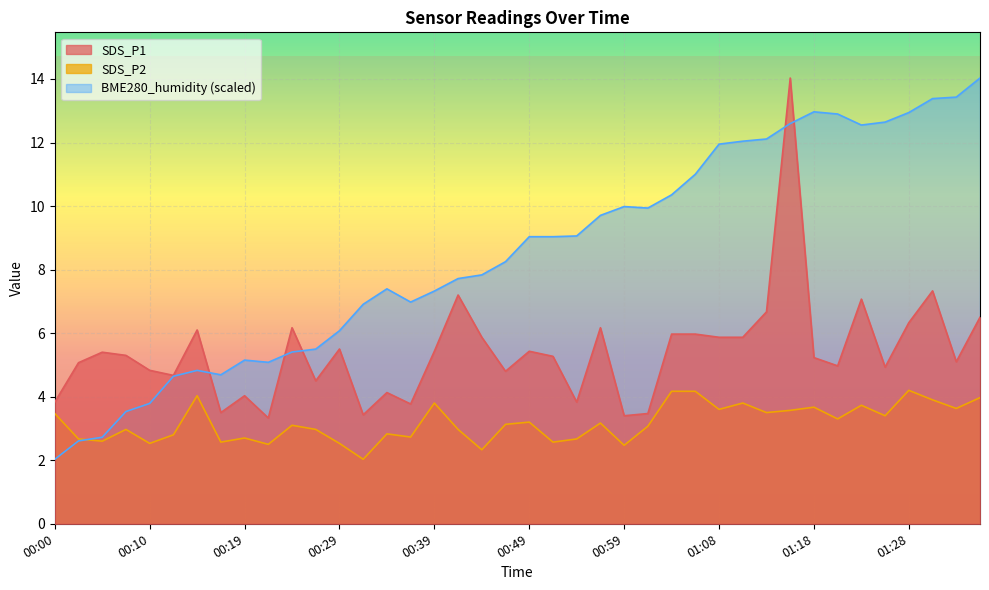

List the labels in order of SDS_P2 value, smallest first.

00:32, 00:44, 00:59, 00:22, 00:10, 00:29, 00:17, 00:51, 00:05, 00:02, 00:54, 00:19, 00:37, 00:12, 00:34, 00:07, 00:27, 00:41, 01:01, 00:24, 00:46, 00:56, 00:49, 01:21, 01:26, 00:00, 01:13, 01:16, 01:08, 01:33, 01:18, 01:23, 00:39, 01:11, 01:31, 01:35, 00:14, 01:04, 01:06, 01:28